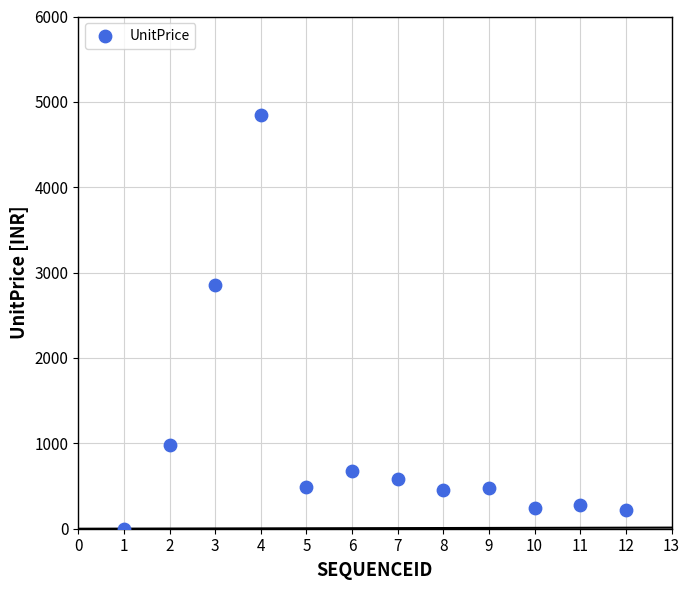

What Y value in the scatter plot is closest to 2425?

2850